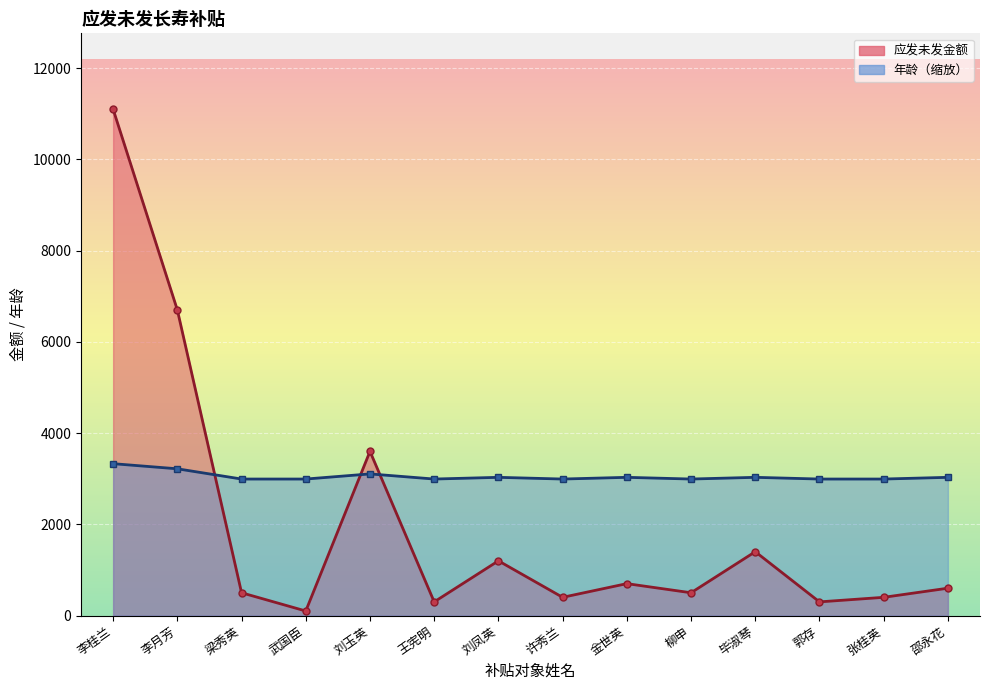

How many data points in 应发未发金额 are above 600?

6